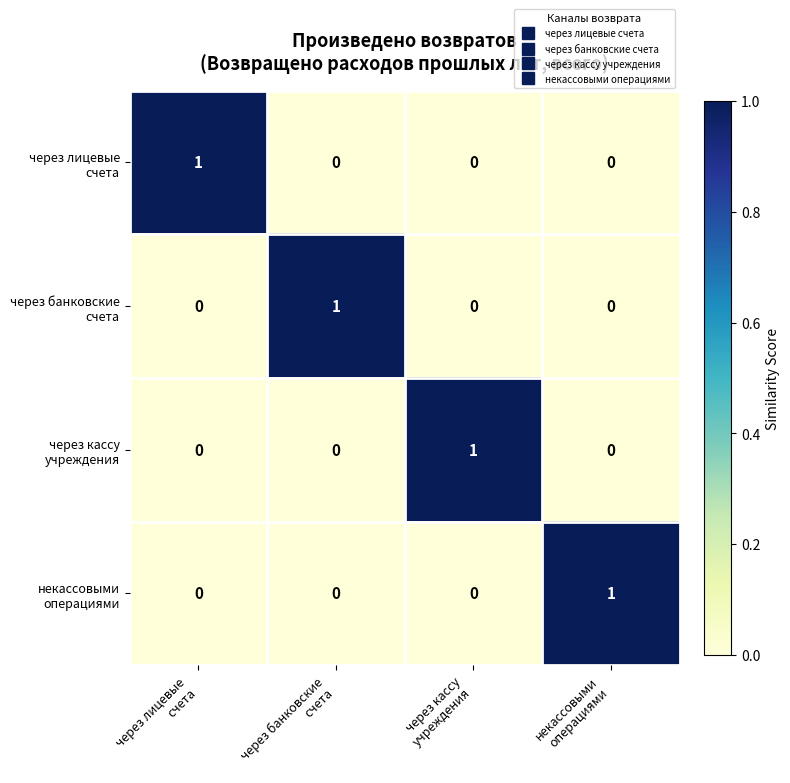

At how many categories does at least one series exceed 0?

4